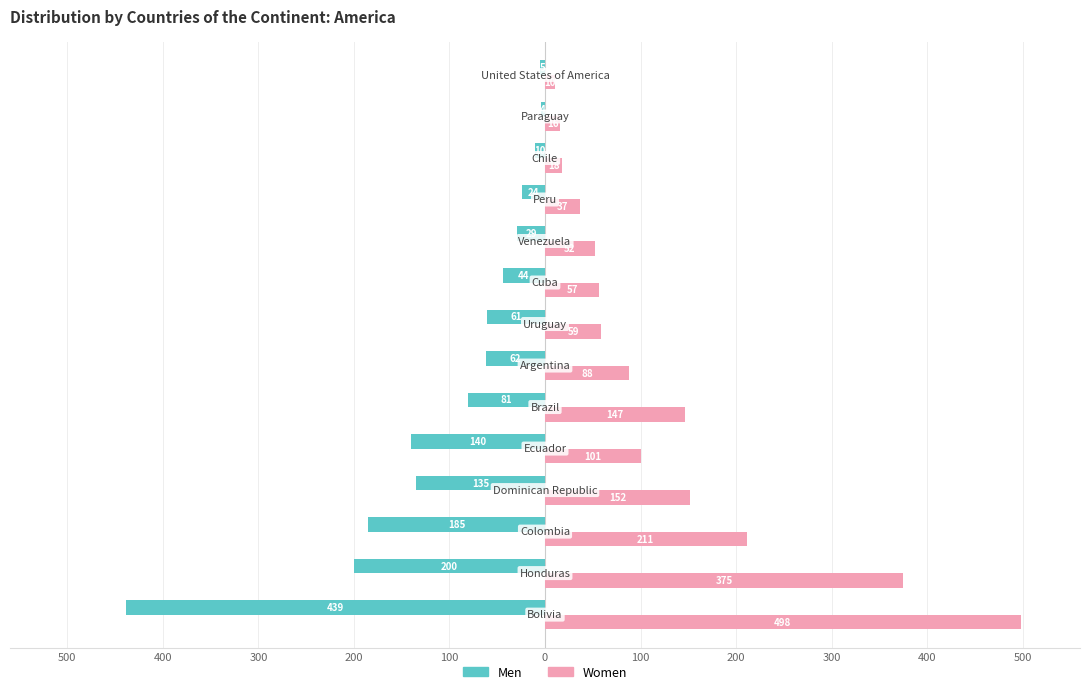

What are all the series names shown in the legend?

Men, Women